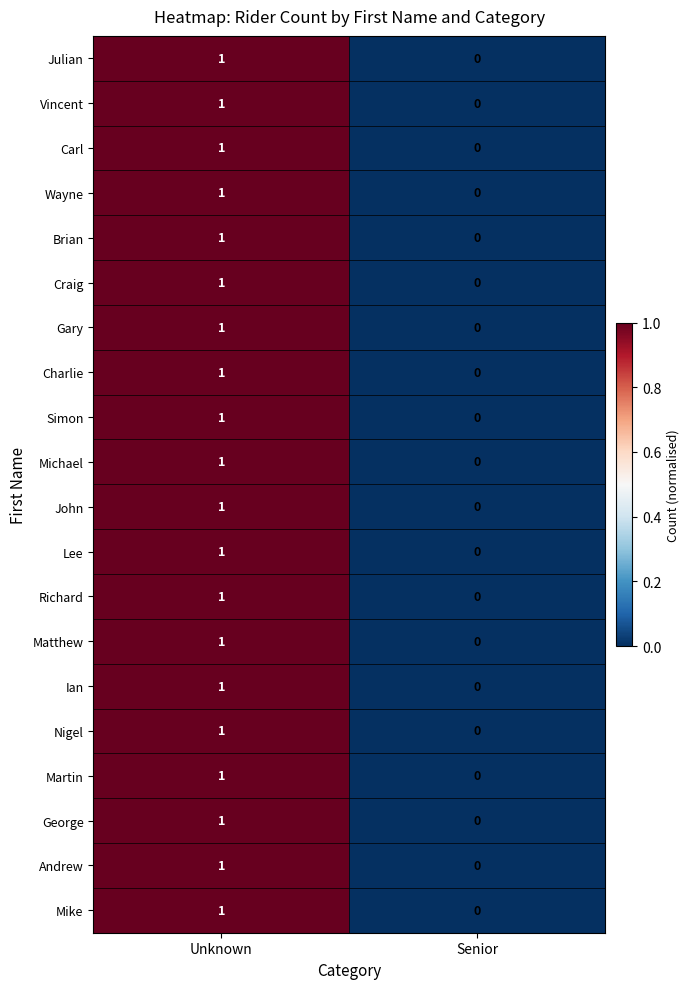

True or false: Michael has a value of 2 at Unknown.

False